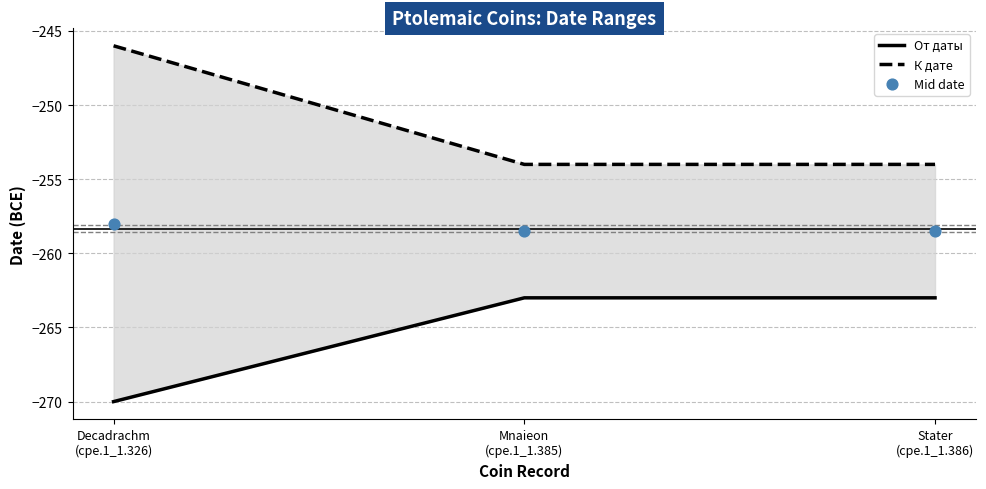

What are all the series names shown in the legend?

От даты, К дате, Mid date